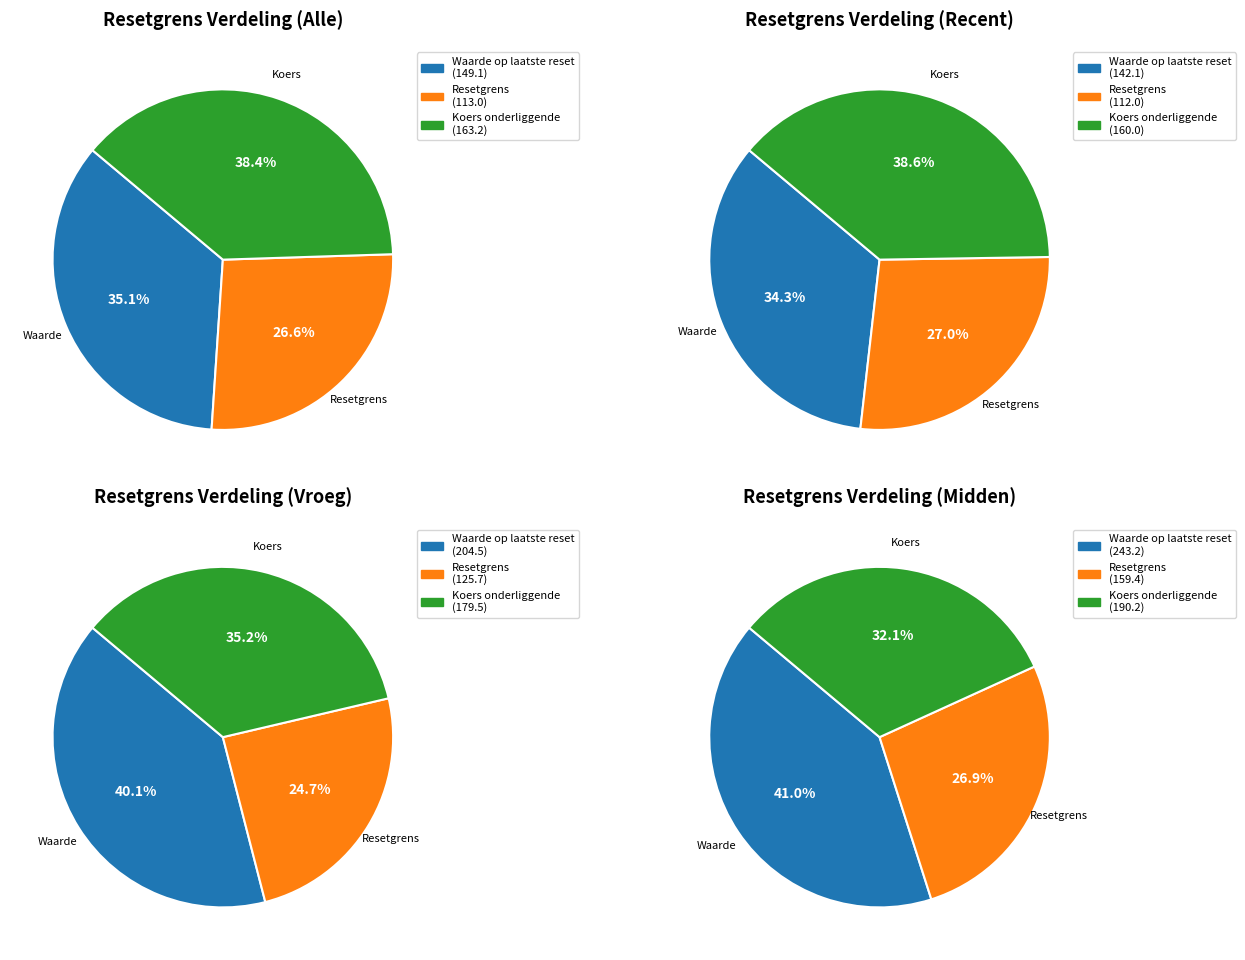

Is the sum of 4 and 29 greater than half?

No